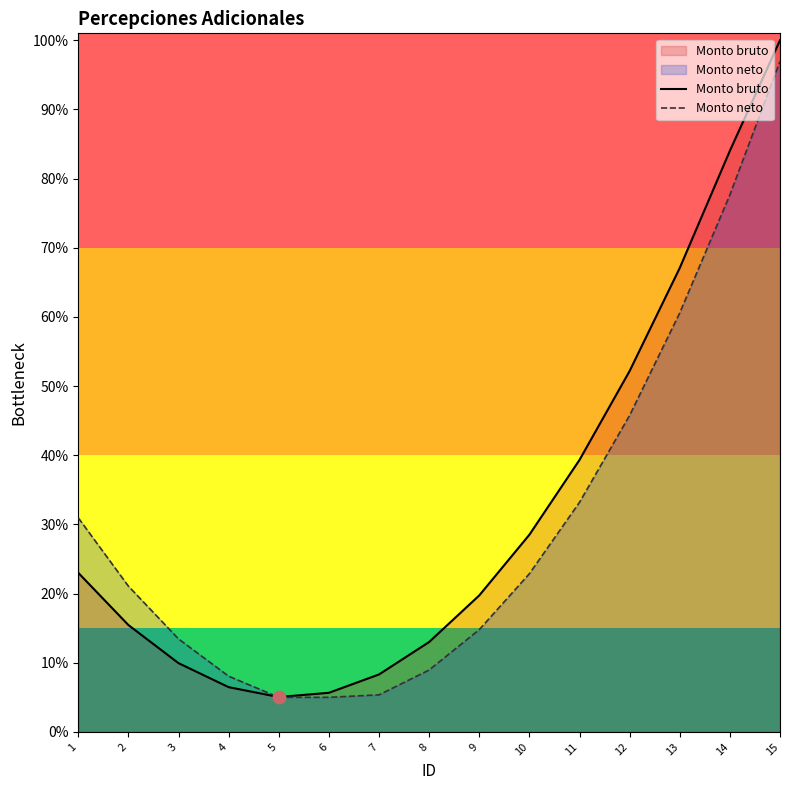

Which series has the largest Y range (max minus min)?

Monto bruto